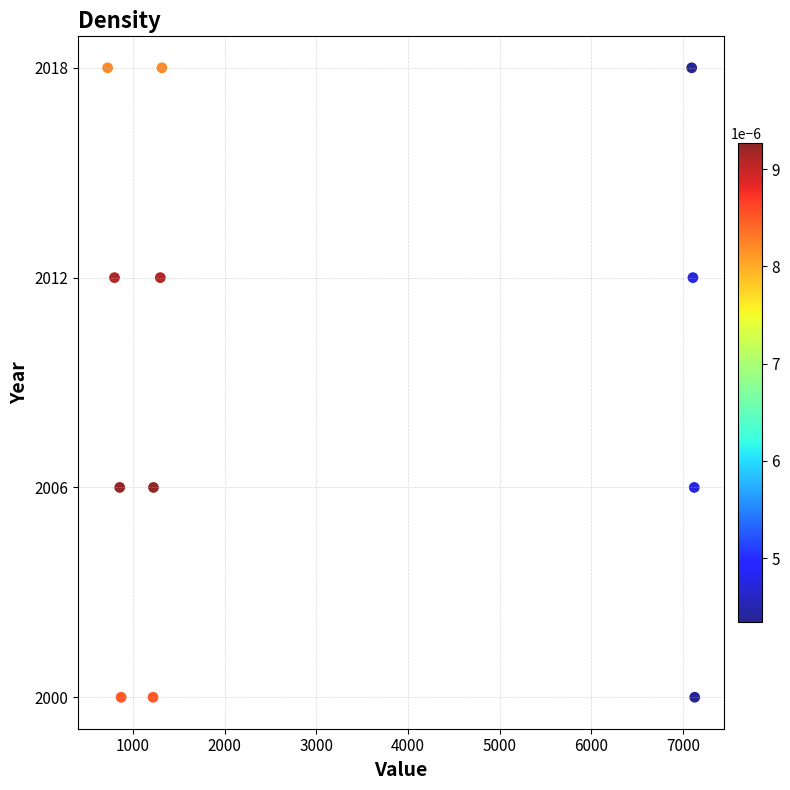

What is the range of Y values (max minus min)?

18